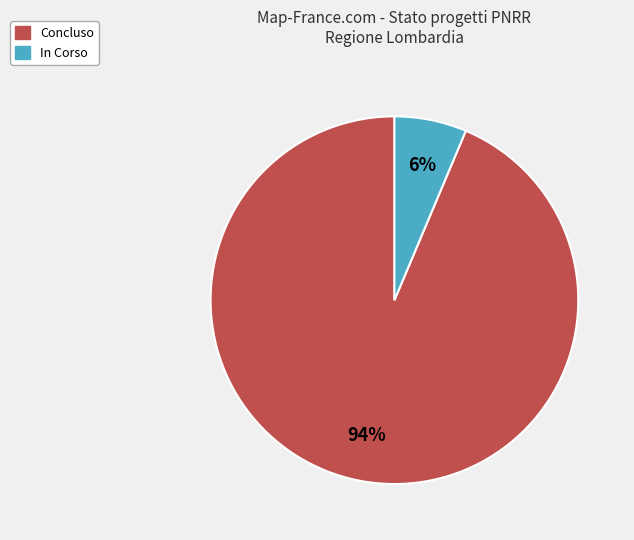

Is there a majority slice in this chart?

Yes